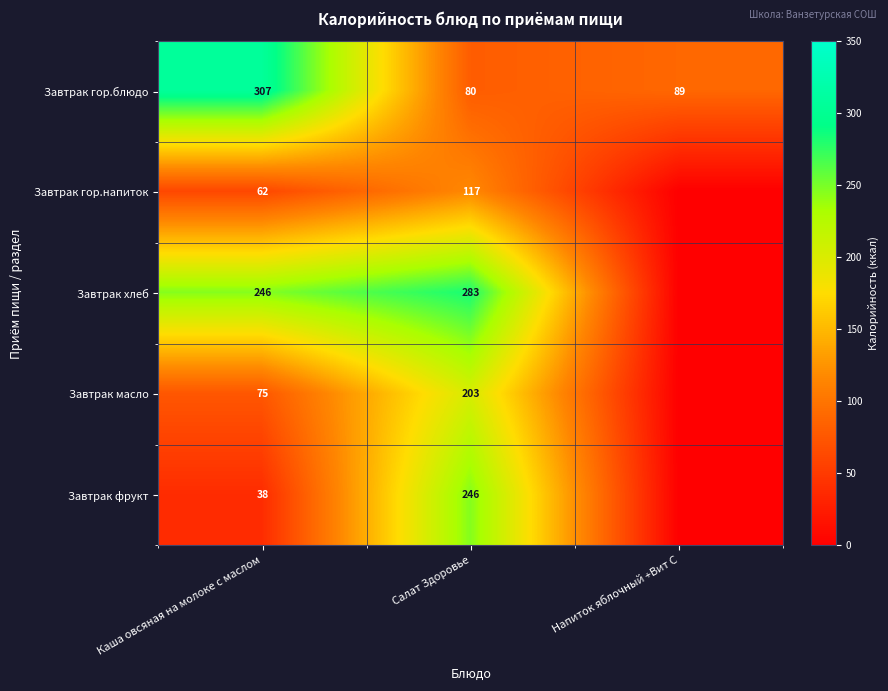

At Салат Здоровье, list the series in order from smallest to largest.

Завтрак гор.блюдо, Завтрак гор.напиток, Завтрак масло, Завтрак фрукт, Завтрак хлеб